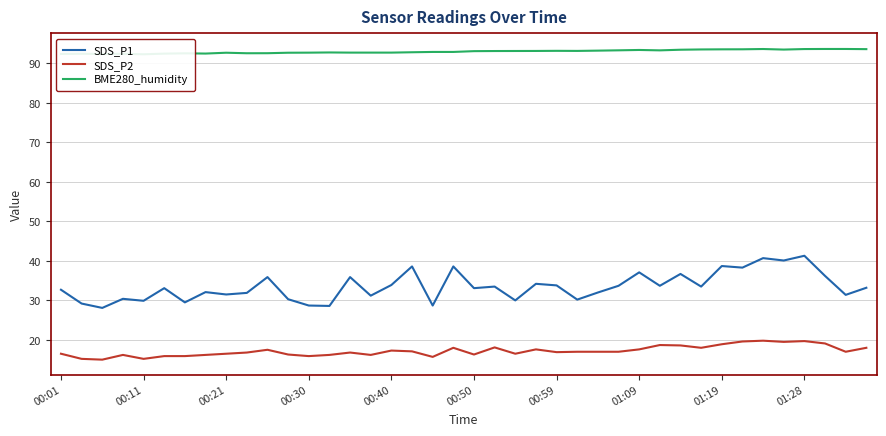

What is the approximate value of SDS_P1 at 10?

35.9